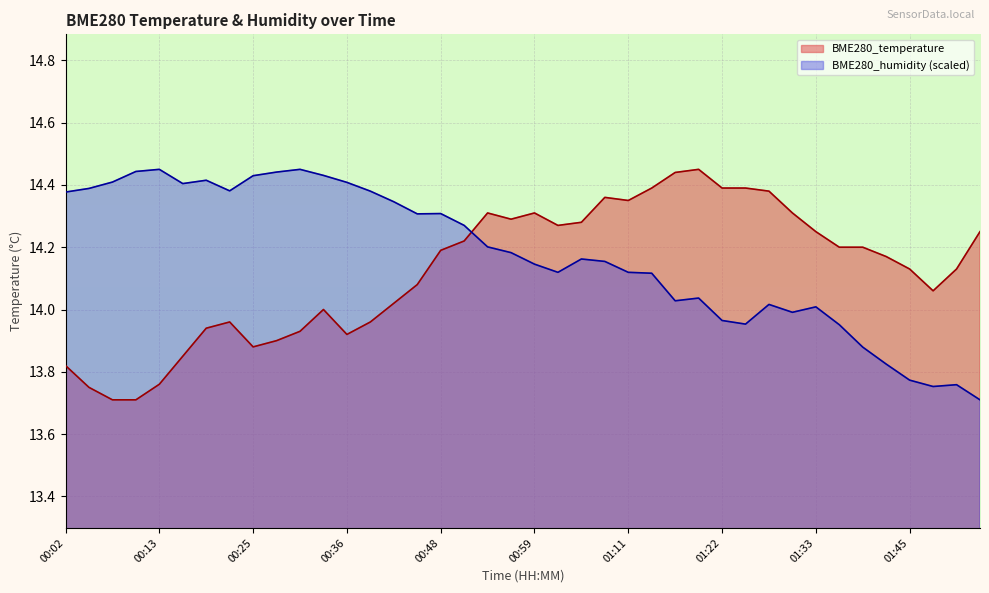

At how many categories does at least one series exceed 14?

40